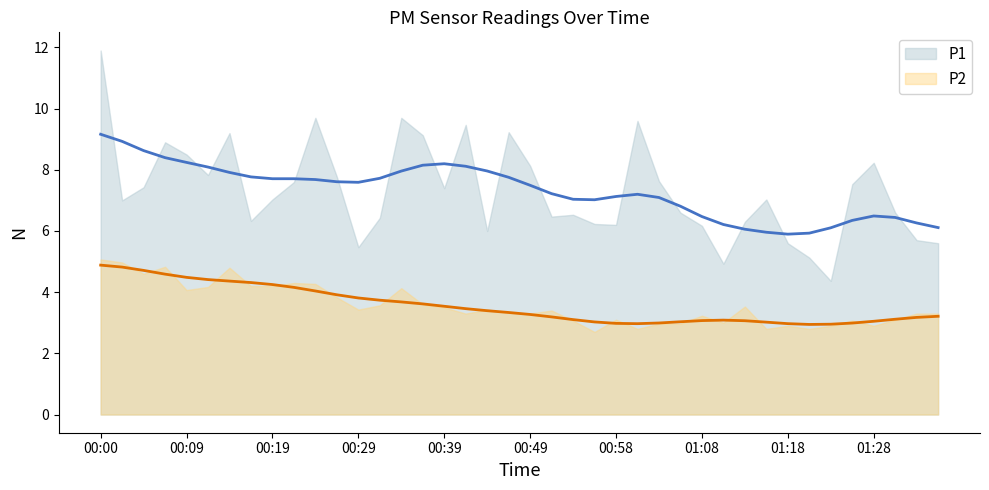

What is the label of the 23rd point from the right?

00:41